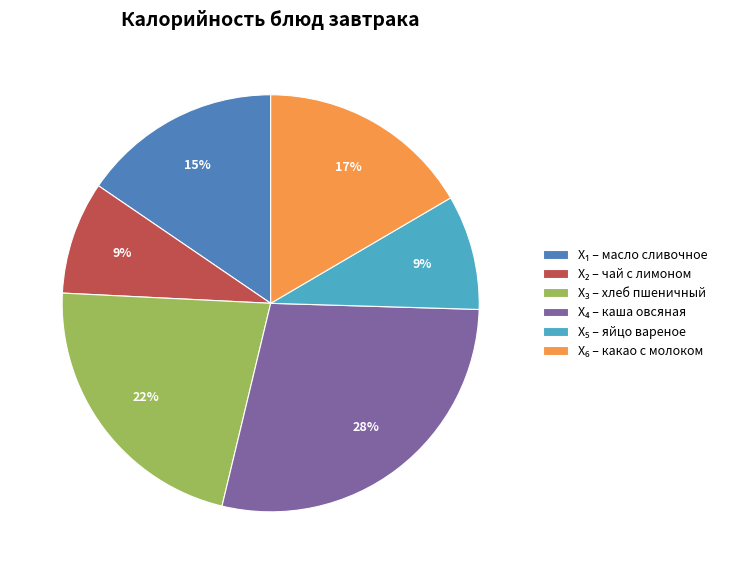

To the nearest percent, what is the average slice percentage?

17%